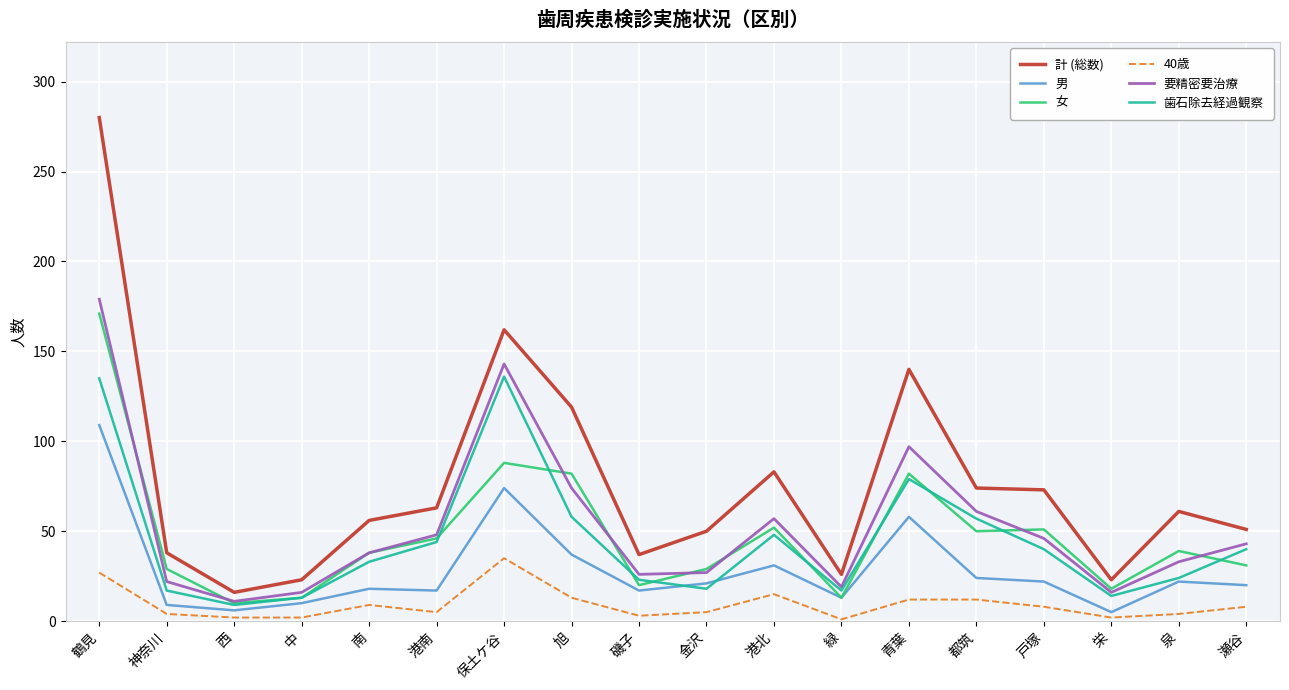

In 要精密要治療, how many points are higher than both neighbors (excluding endpoints)?

3